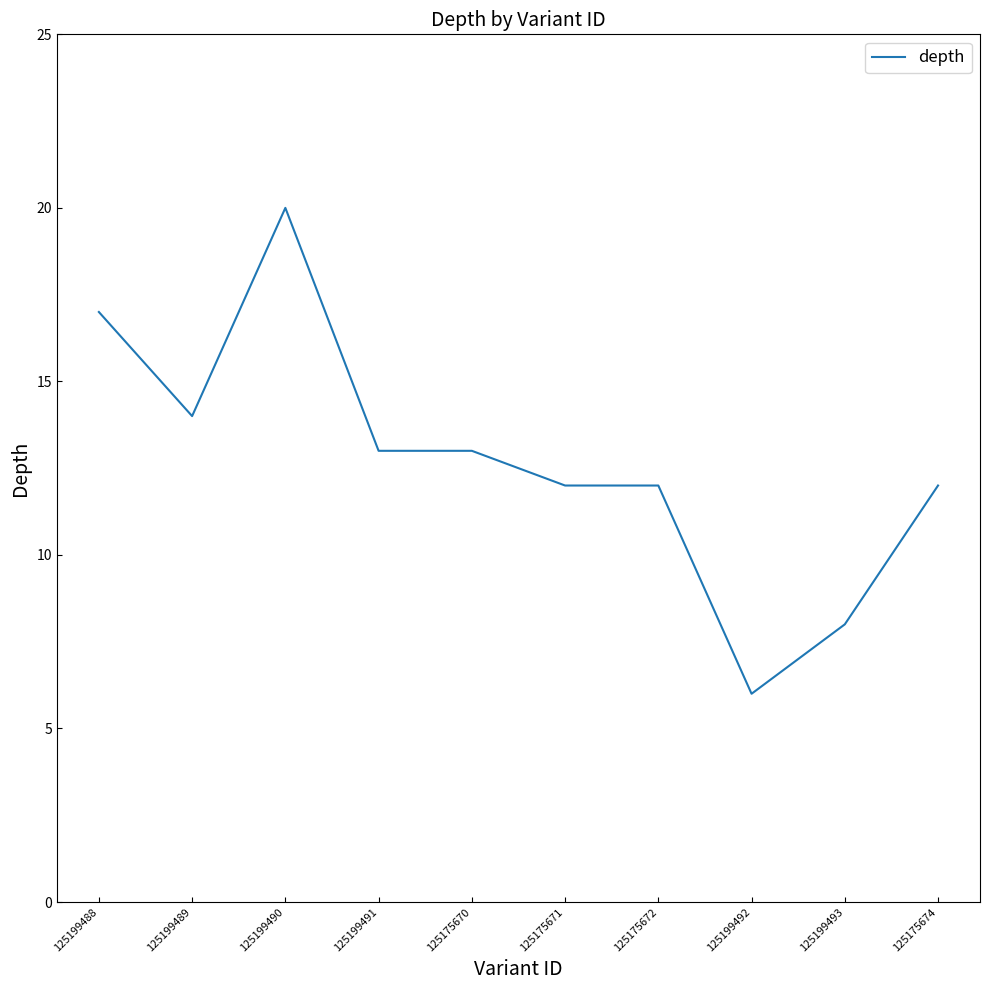

At which category does the chart reach its minimum across all series?

125199492